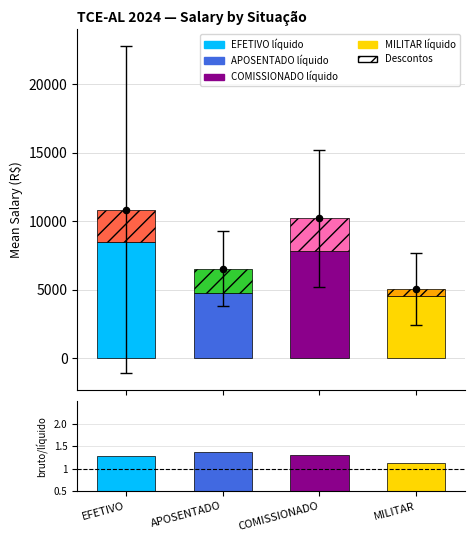

Which series contains the lowest Y value?

bruto/líquido